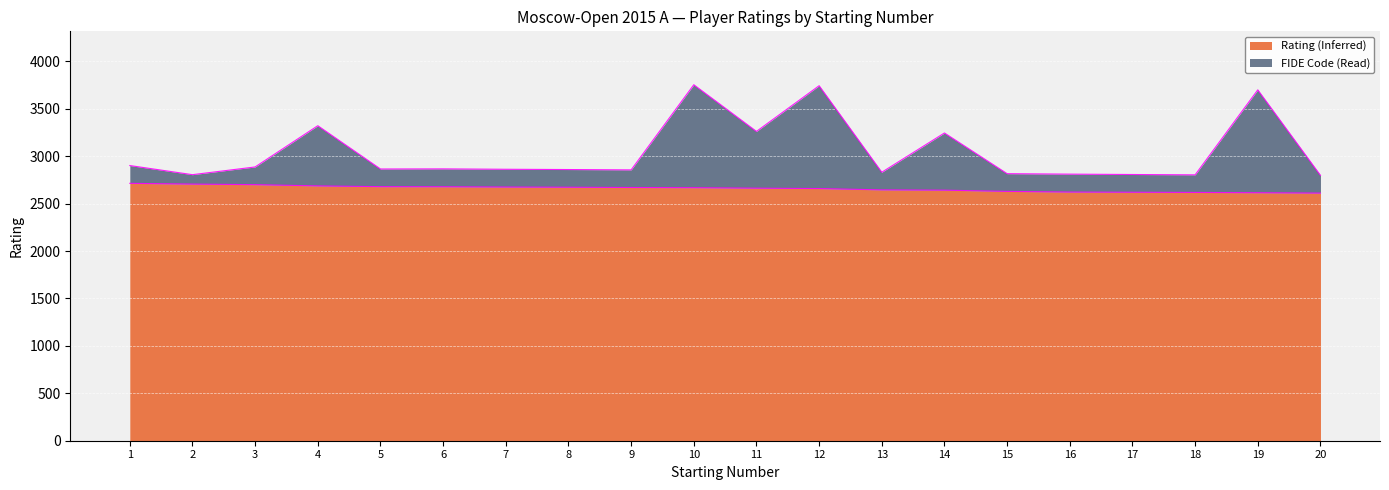

At which category is the sum across all series the highest?

10